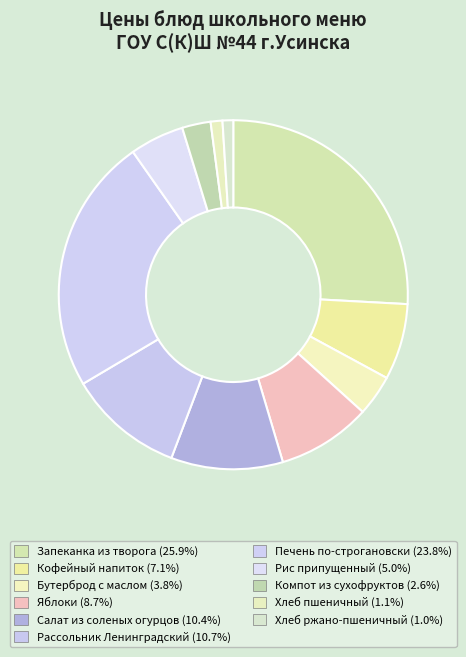

True or false: Кофейный напиток accounts for 1% of the total.

False